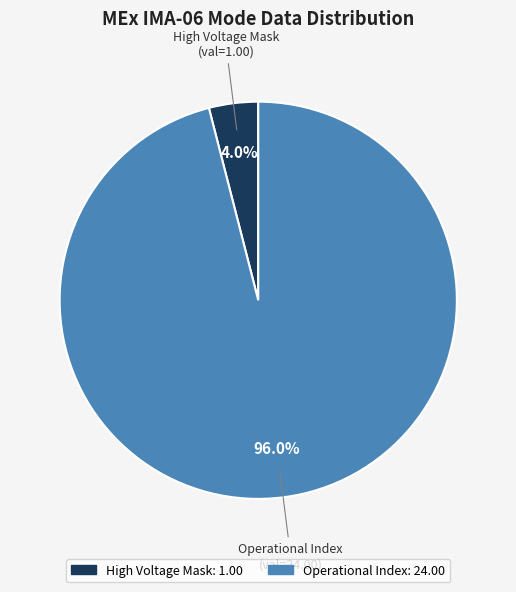

Is there any slice that represents more than half of the pie?

Yes